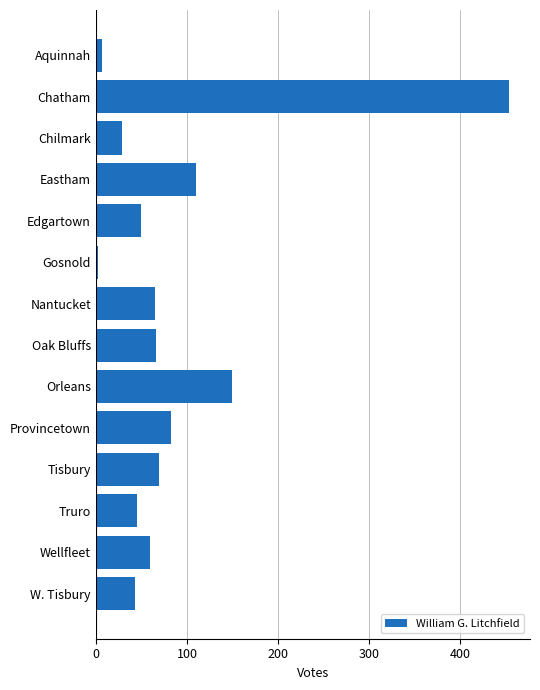

Where is the data nearest to the value 228?

Orleans